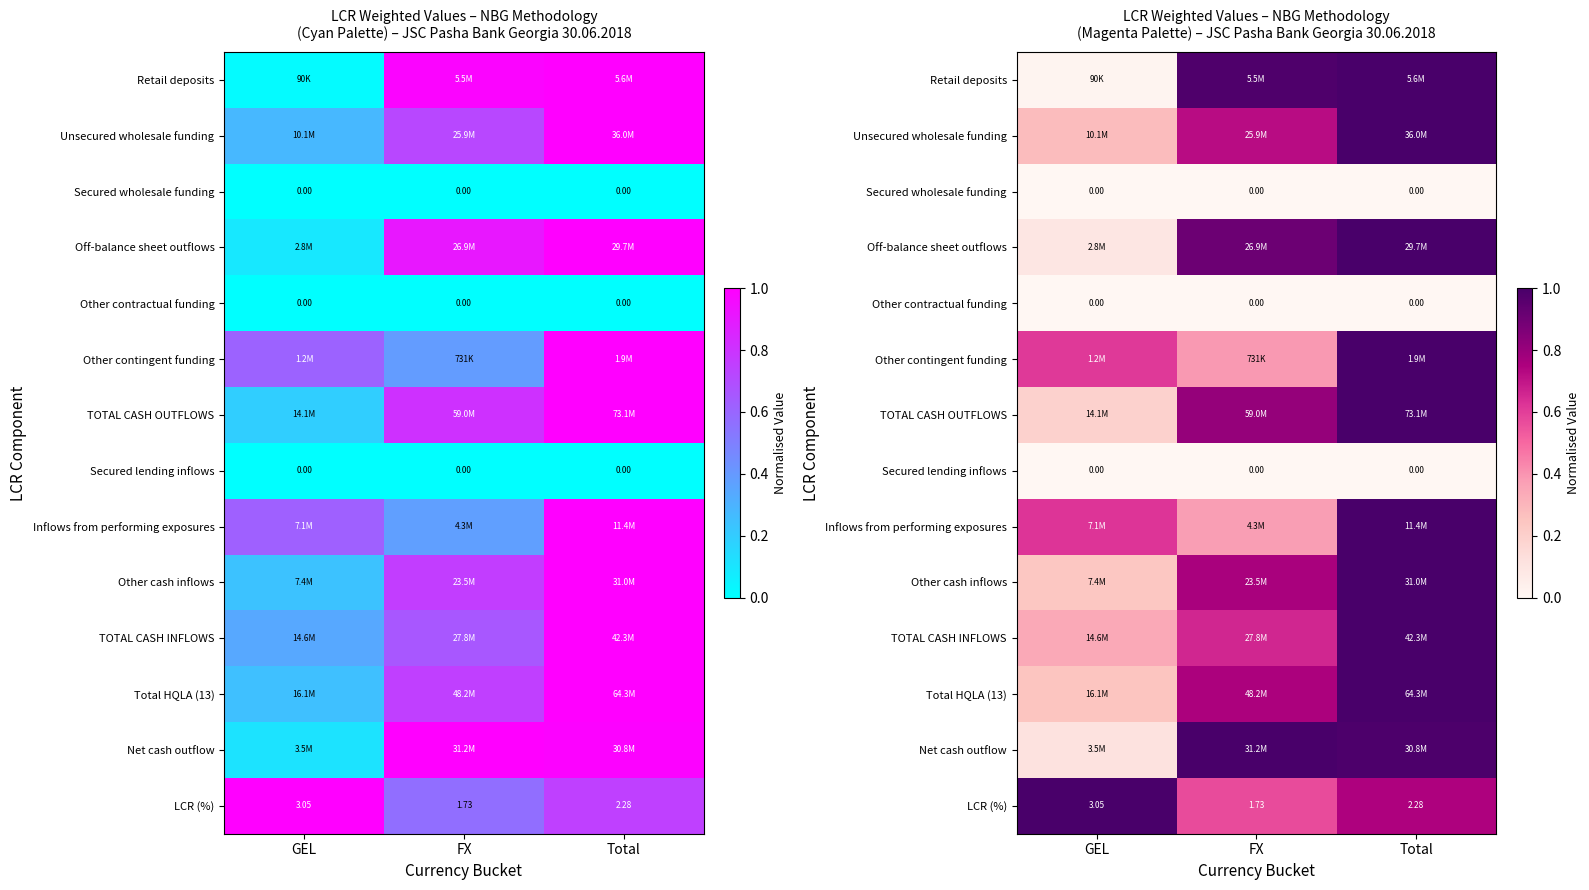

What is the approximate value of TOTAL CASH OUTFLOWS at FX?

0.8